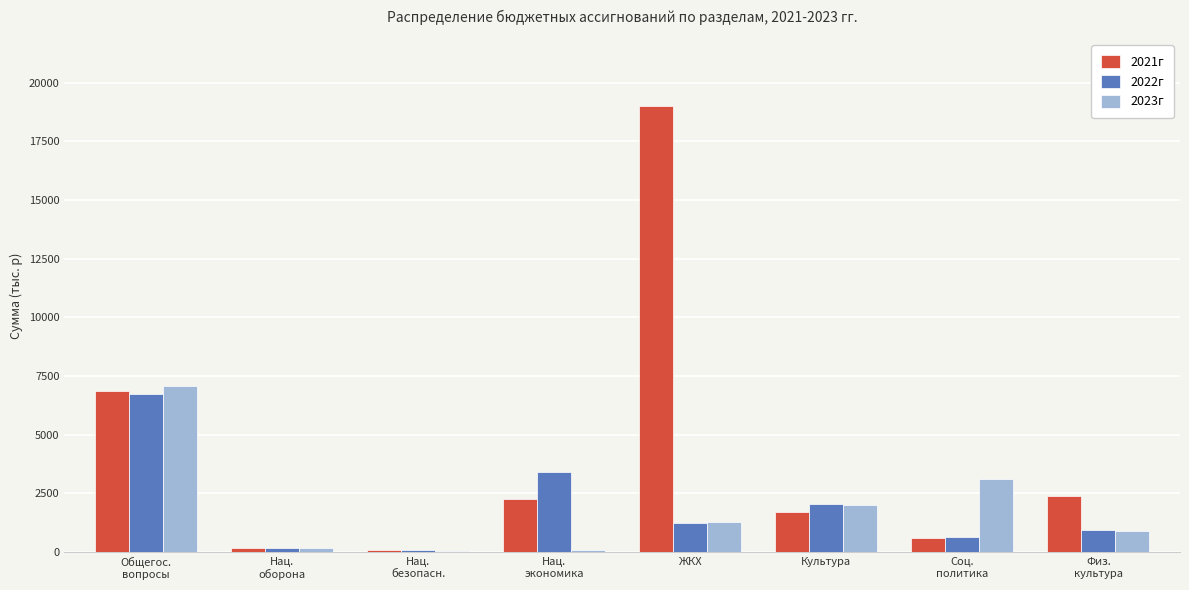

What is the maximum value shown in the chart?

19016.2